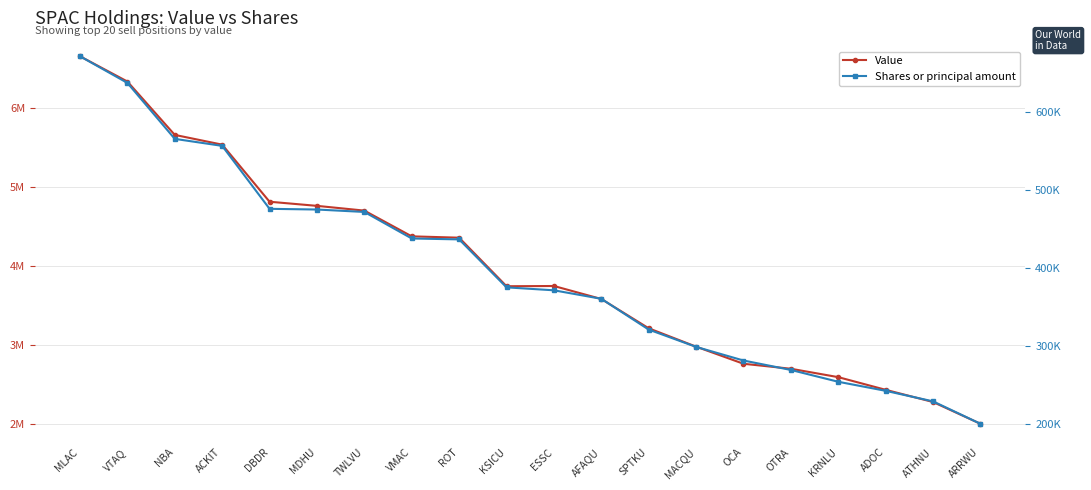

What is the maximum value for Value?

6647000